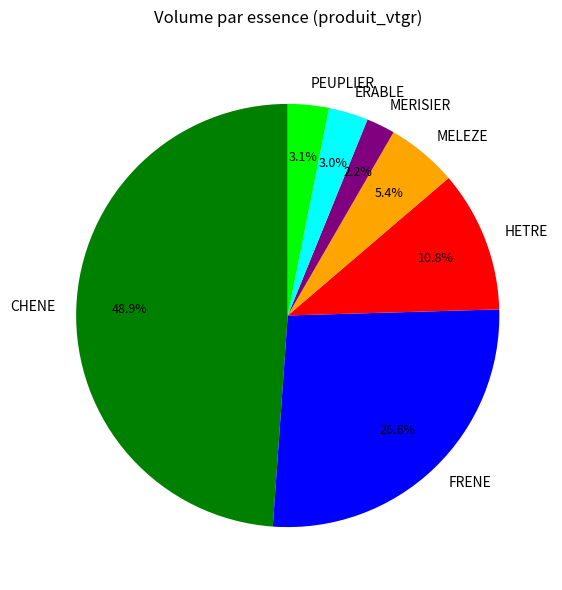

Is there a majority slice in this chart?

No